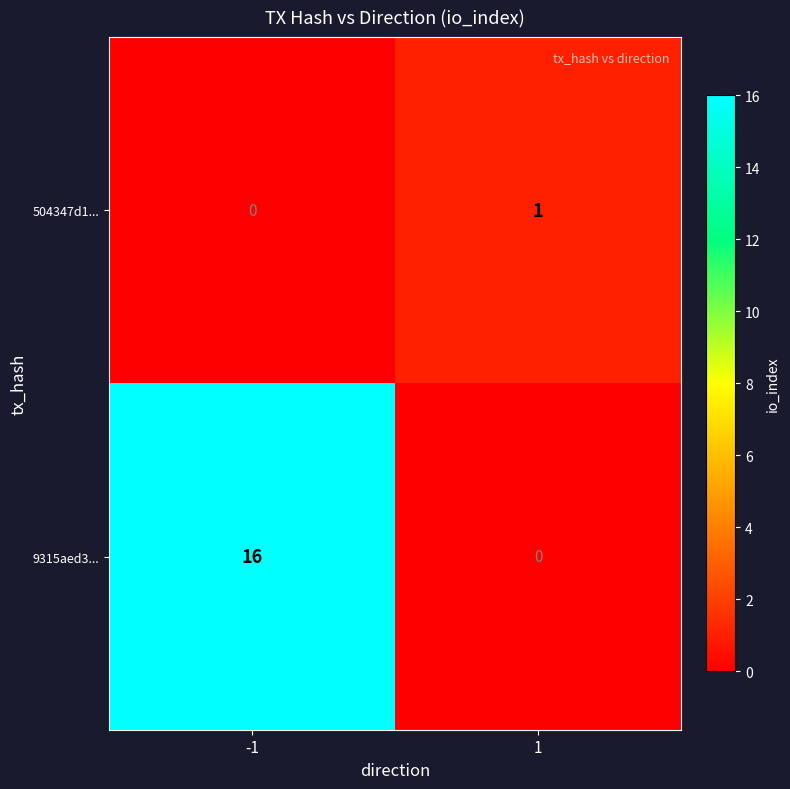

Is it true that 504347d1... equals 2 at 1?

False